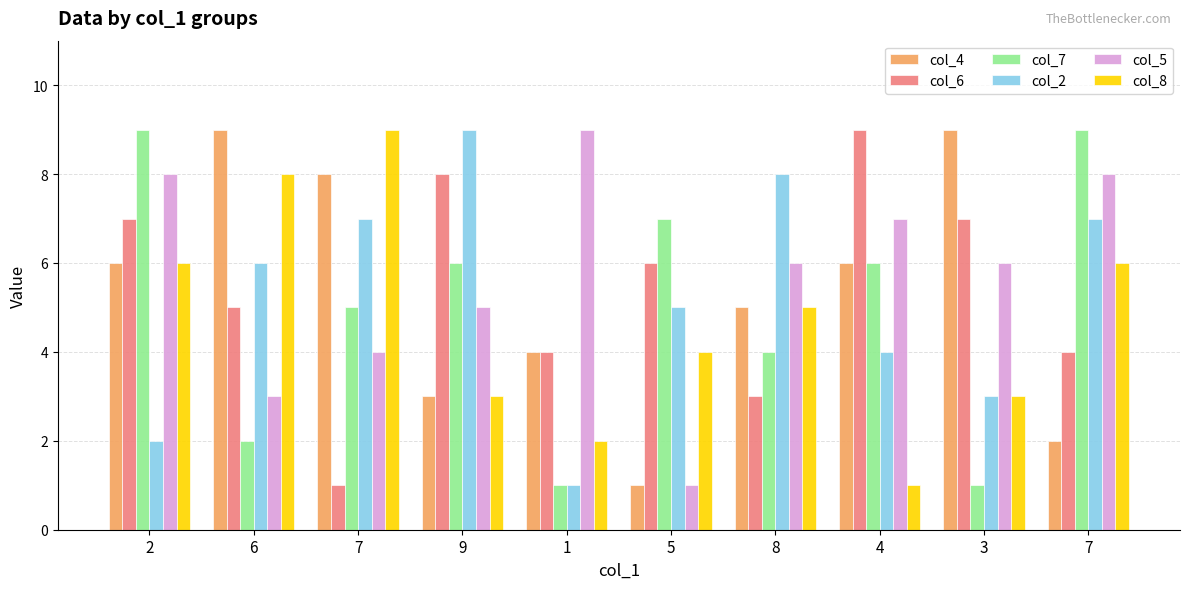

List the series in order of their peak value, lowest first.

col_4, col_6, col_7, col_2, col_5, col_8